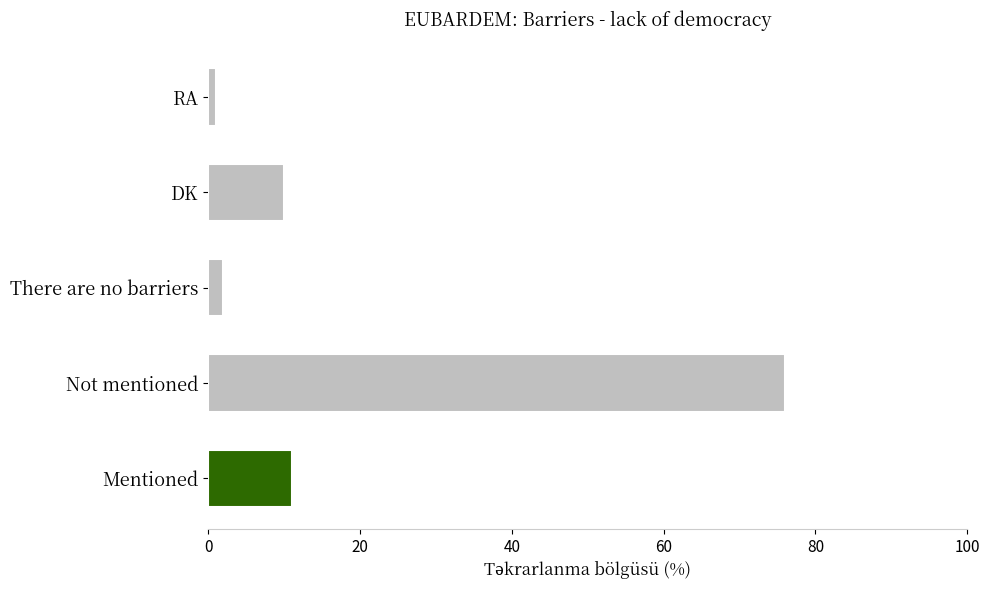

Rank the categories by value from lowest to highest.

RA, There are no barriers, DK, Mentioned, Not mentioned